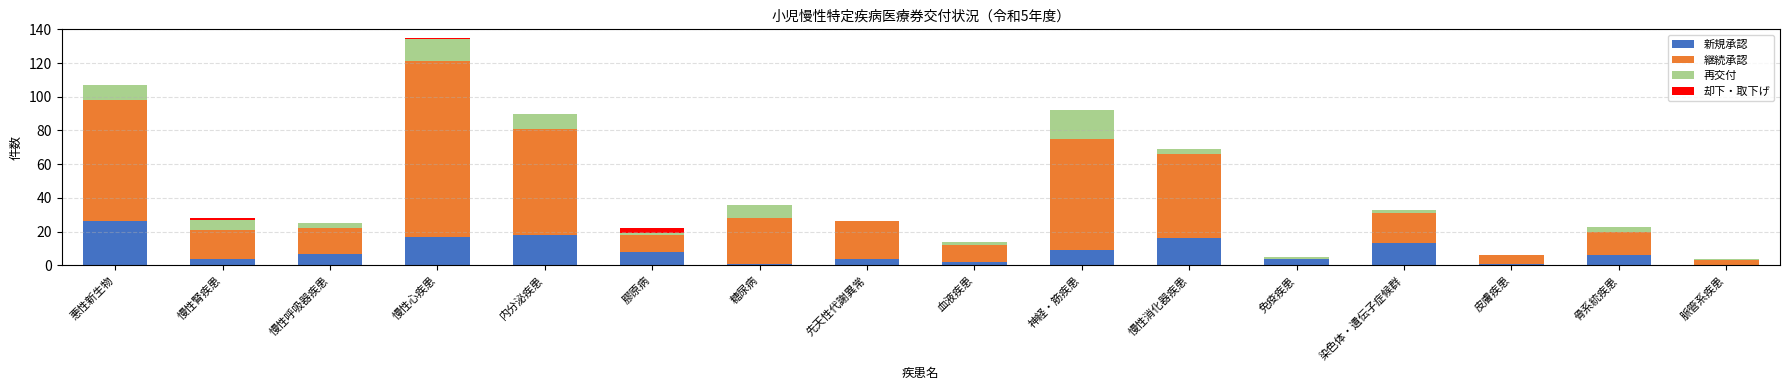

What is the sum of all 新規承認 values?

136